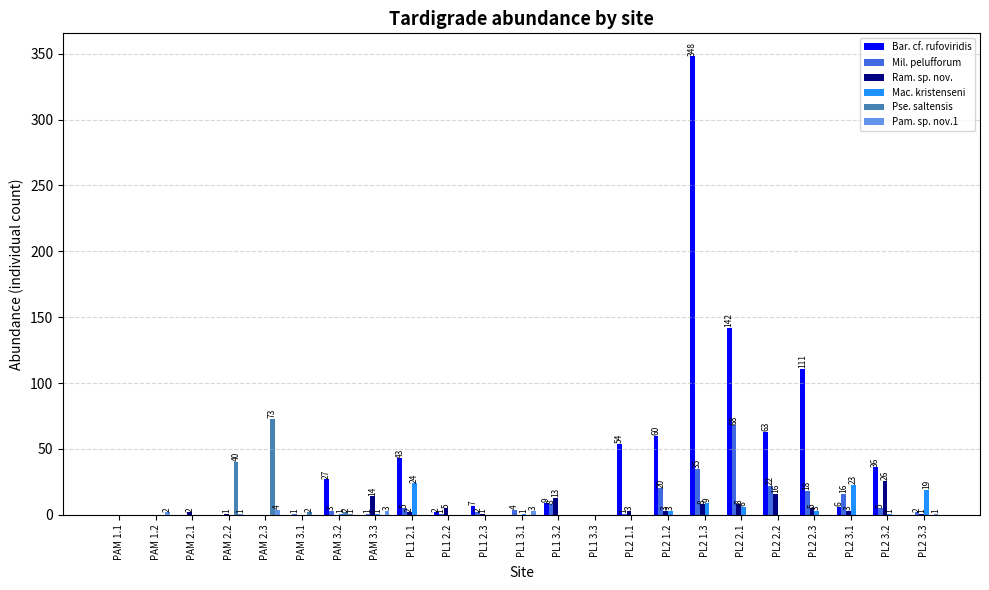

Which series changed the most between PAM 1.2 and PL2 2.3?

Bar. cf. rufoviridis